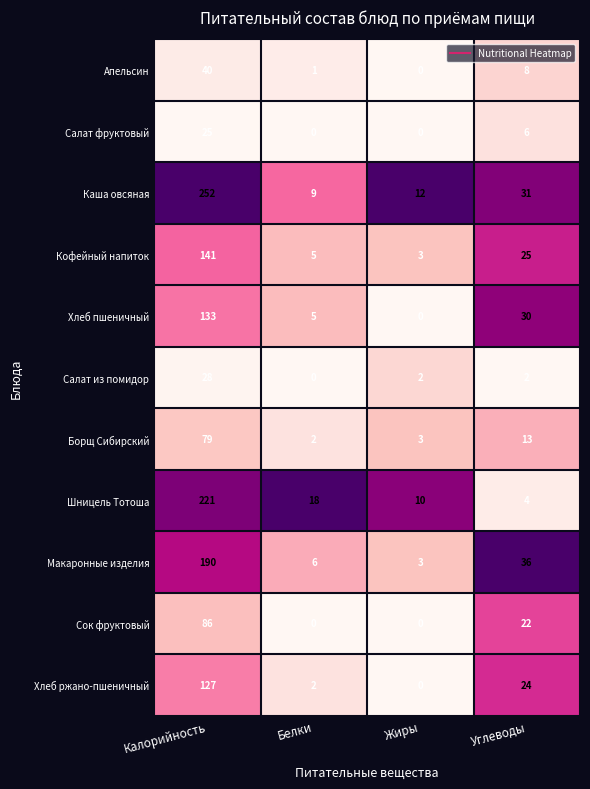

Rank the series at Калорийность from highest to lowest value.

Каша овсяная, Шницель Тотоша, Макаронные изделия, Кофейный напиток, Хлеб пшеничный, Хлеб ржано-пшеничный, Сок фруктовый, Борщ Сибирский, Апельсин, Салат из помидор, Салат фруктовый